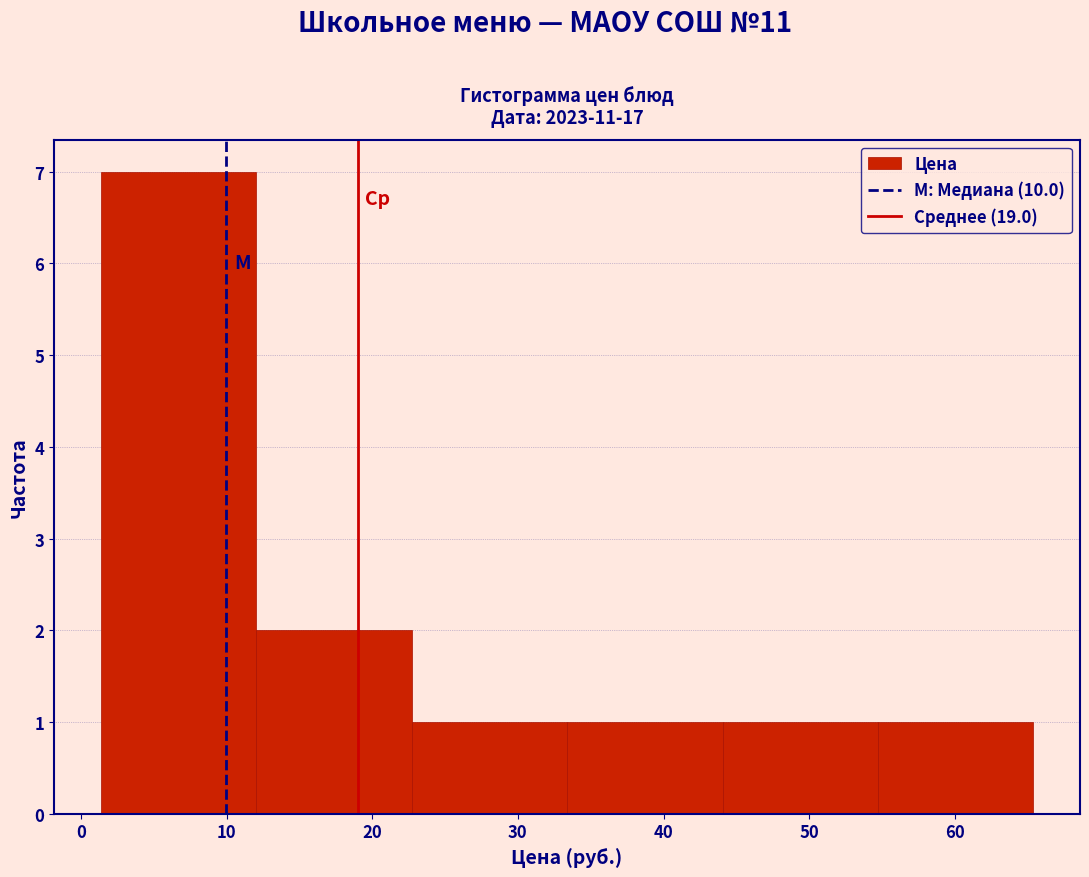

Which range on the x-axis has the tallest bar?

1 to 12